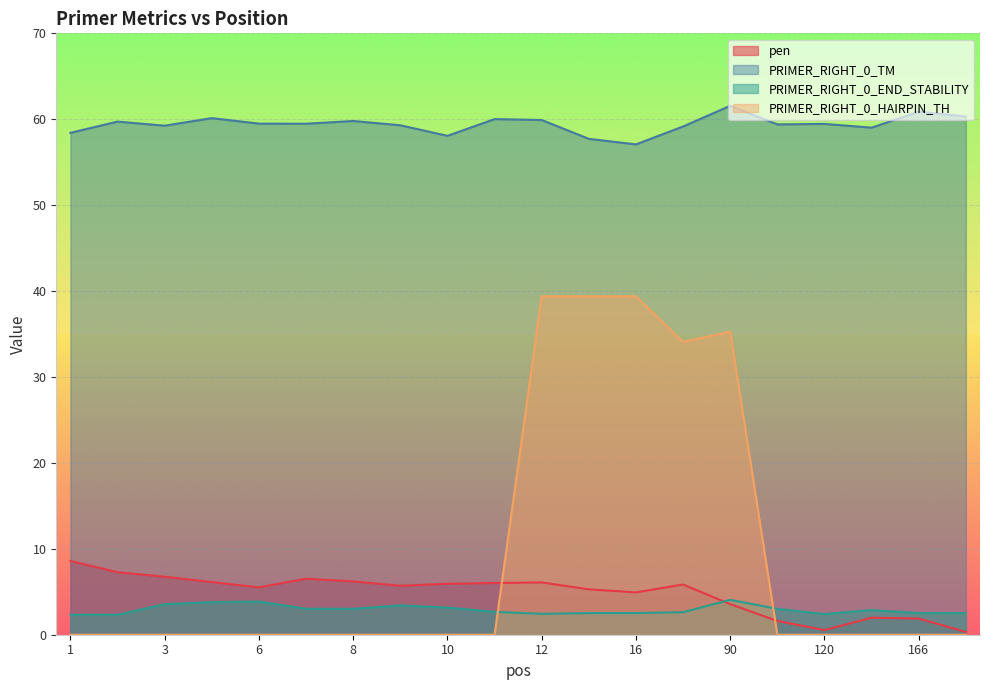

At which label does pen reach its minimum?

167